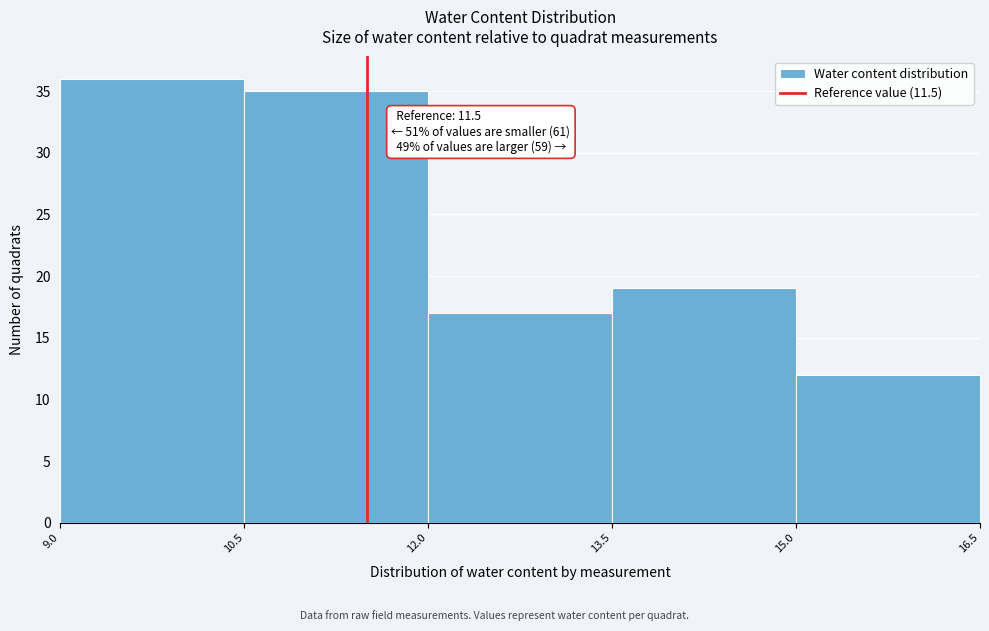

Which range on the x-axis has the tallest bar?

9.0 to 10.5